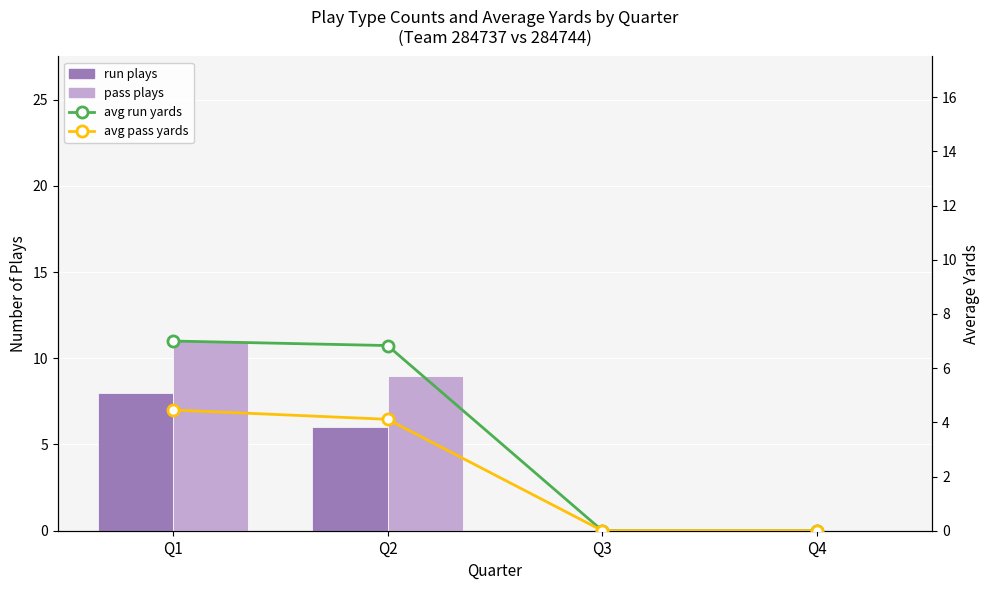

What is the average value of the avg run yards series?

3.5